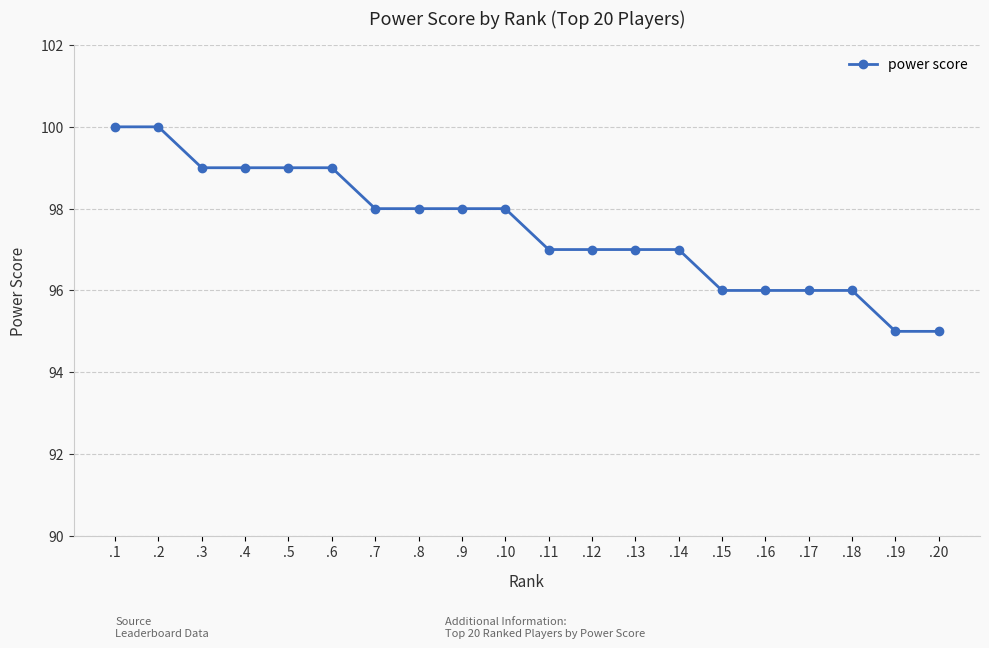

What is the greatest value displayed?

100